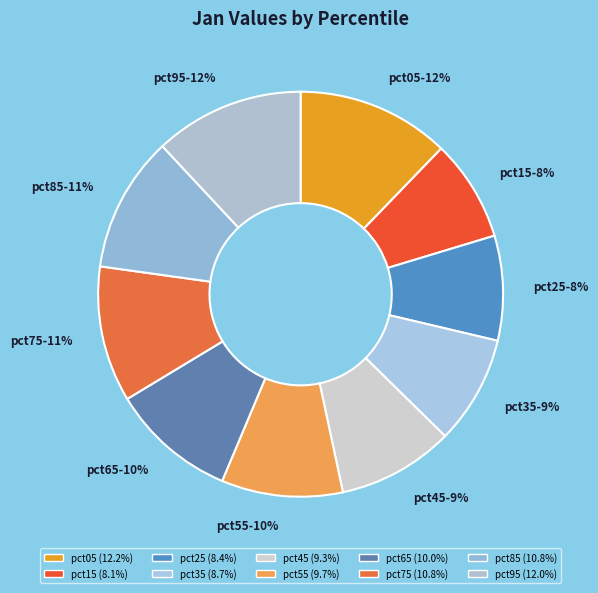

To the nearest percent, what is the difference between the pct95 and pct75 slice percentages?

1%